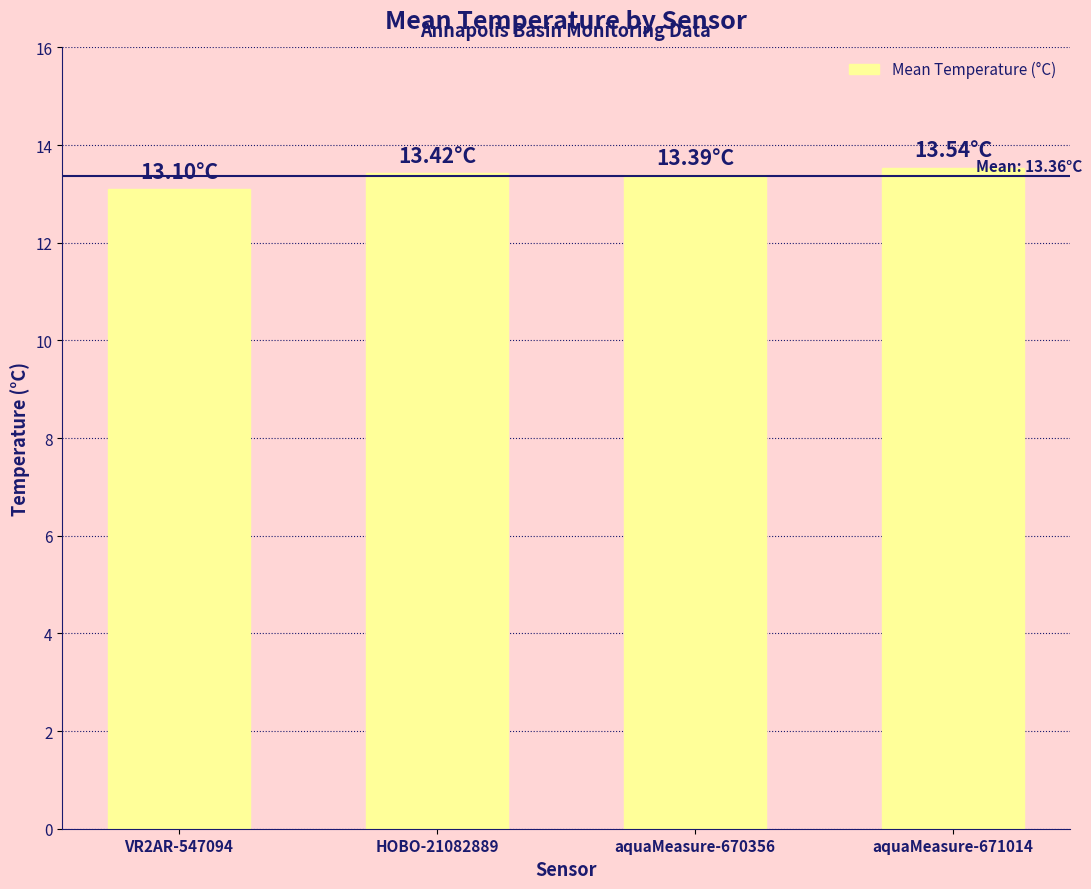

How many bars are there in total?

4